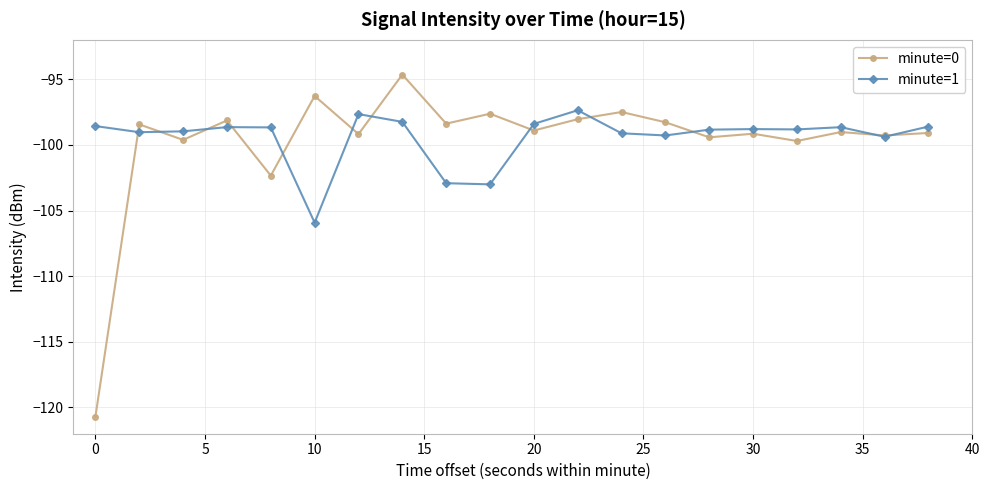

What is the minimum value shown in the chart?

-120.7